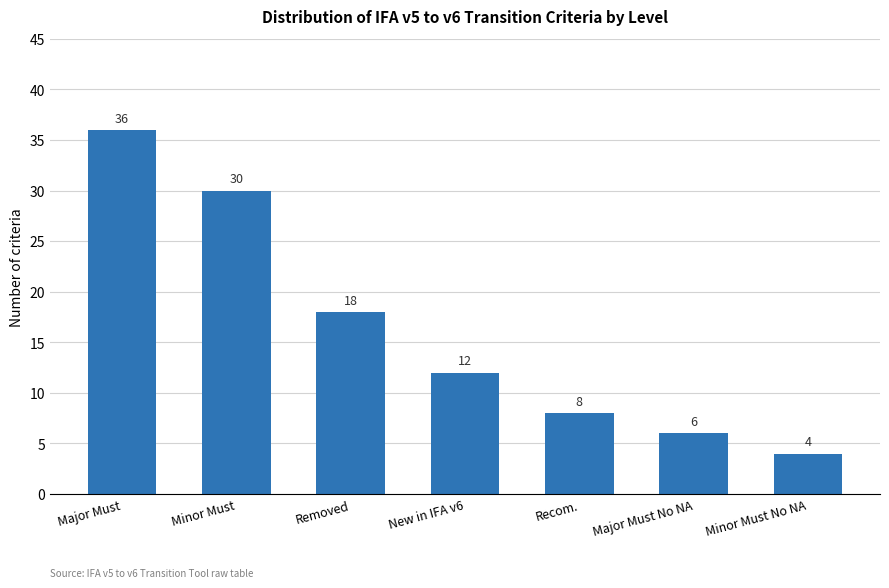

What is the change in value from Minor Must to Recom.?

-22